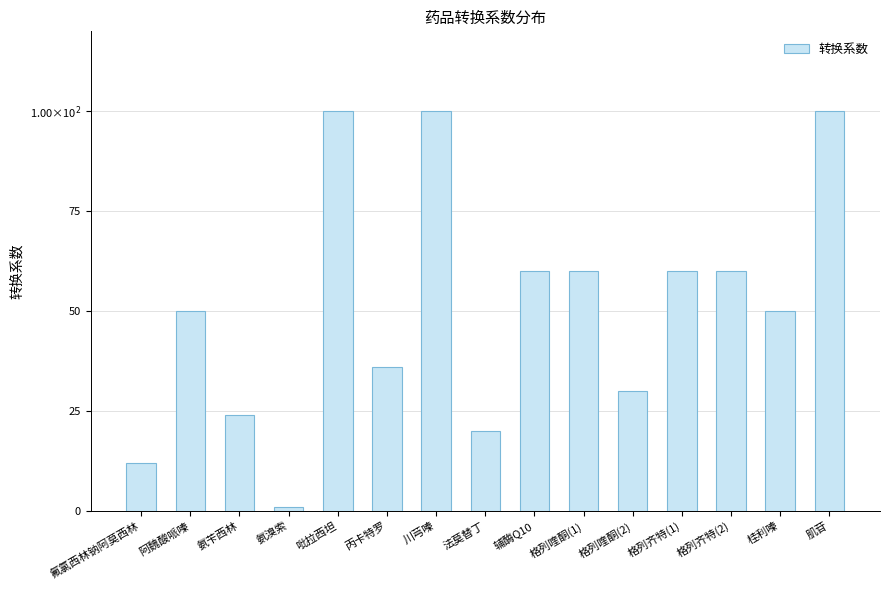

What is the difference between the maximum and minimum values?

99